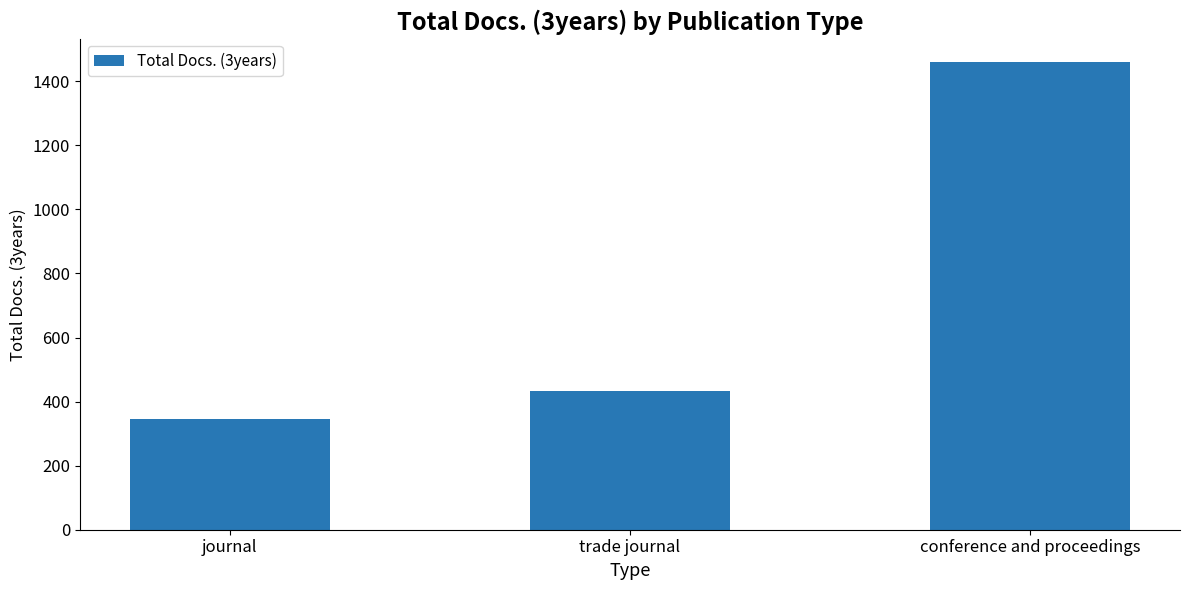

What is the minimum value shown in the chart?

346